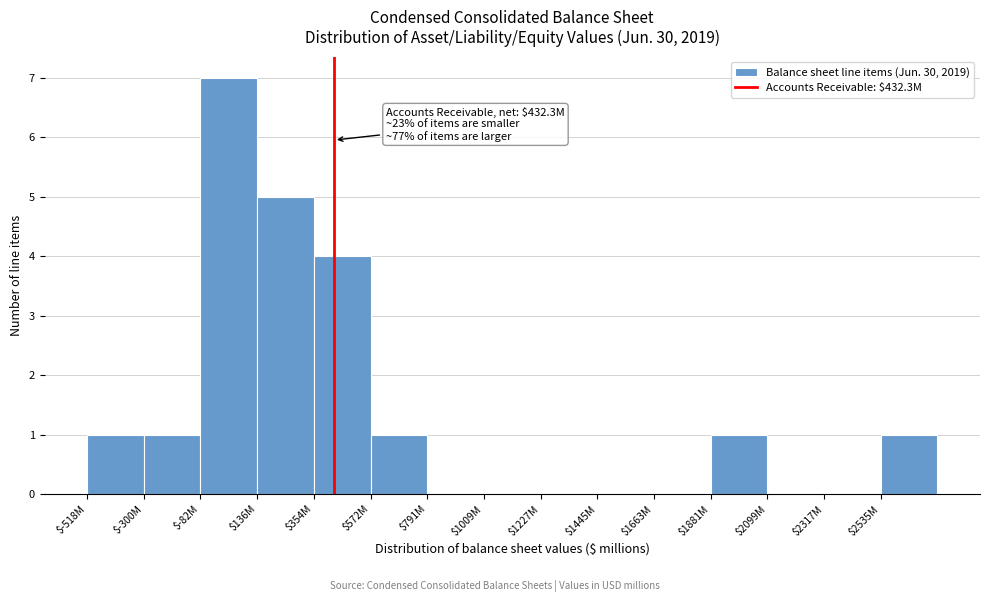

What is the maximum value shown in the chart?

7